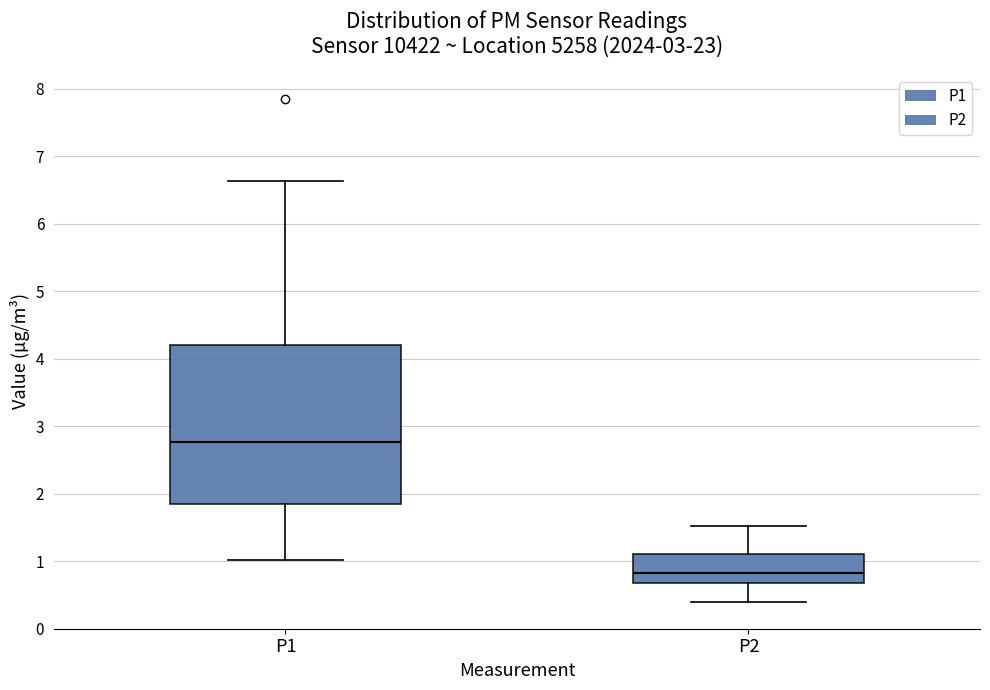

Which box is the tallest, from its lower edge to its upper edge?

P1